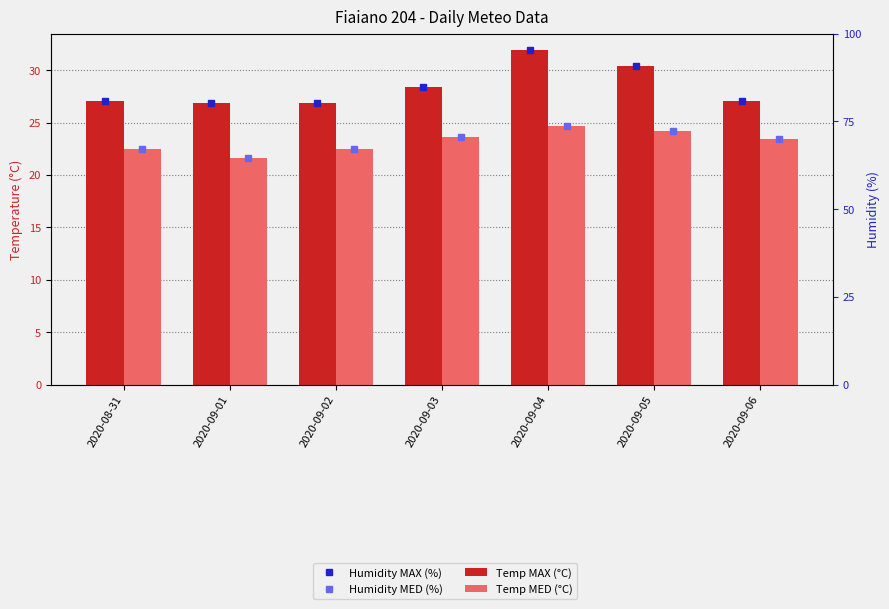

List the series in order of their peak value, lowest first.

Humidity MED (%), Temp MED (°C), Humidity MAX (%), Temp MAX (°C)